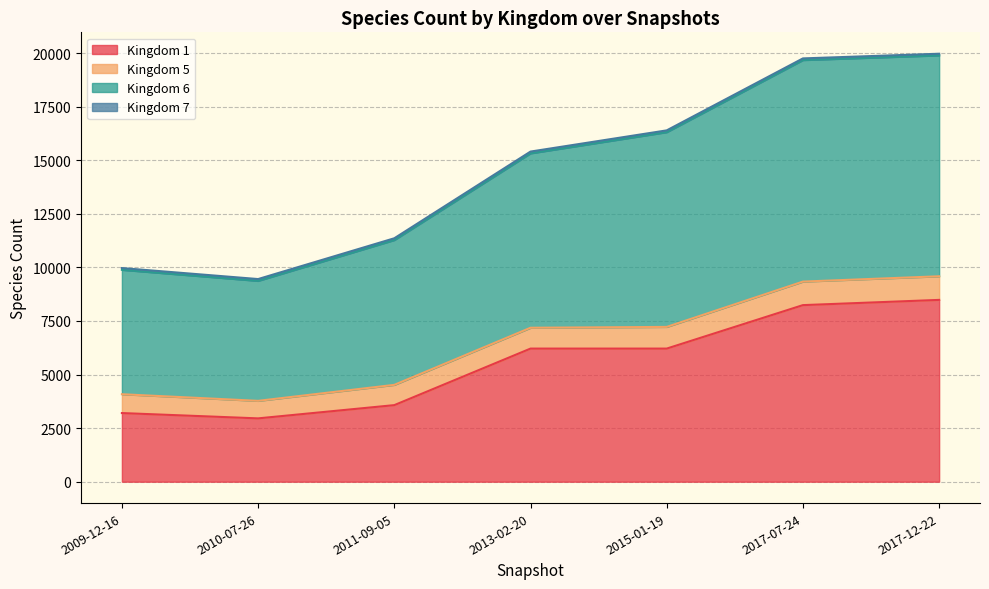

What is the label of the 7th point from the right?

2009-12-16